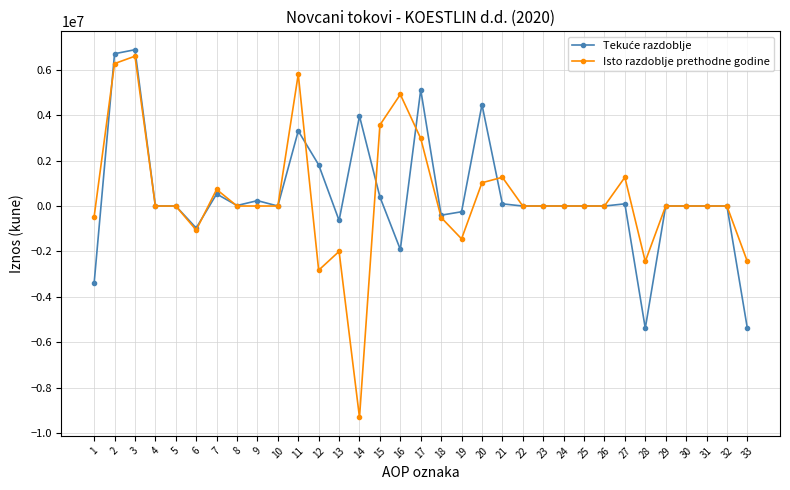

True or false: Isto razdoblje prethodne godine has more than 1 points higher than both neighbors.

True